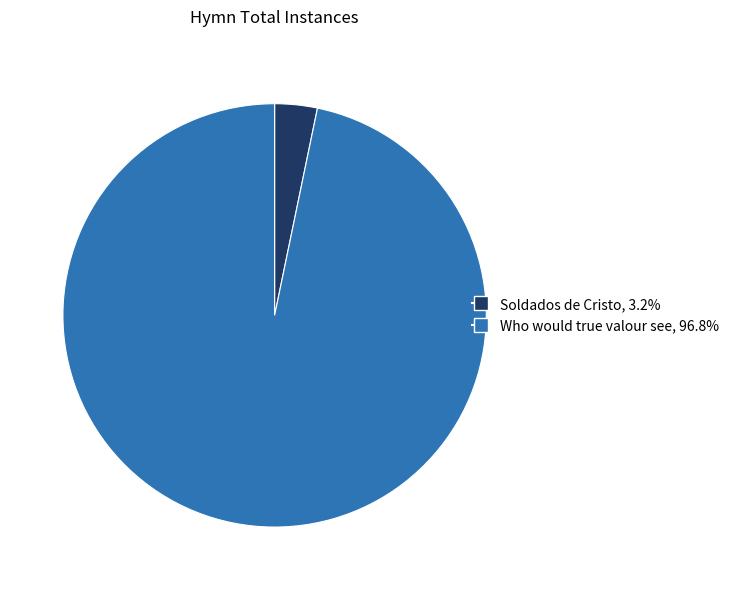

Rank the categories by value from lowest to highest.

Soldados de Cristo, Who would true valour see